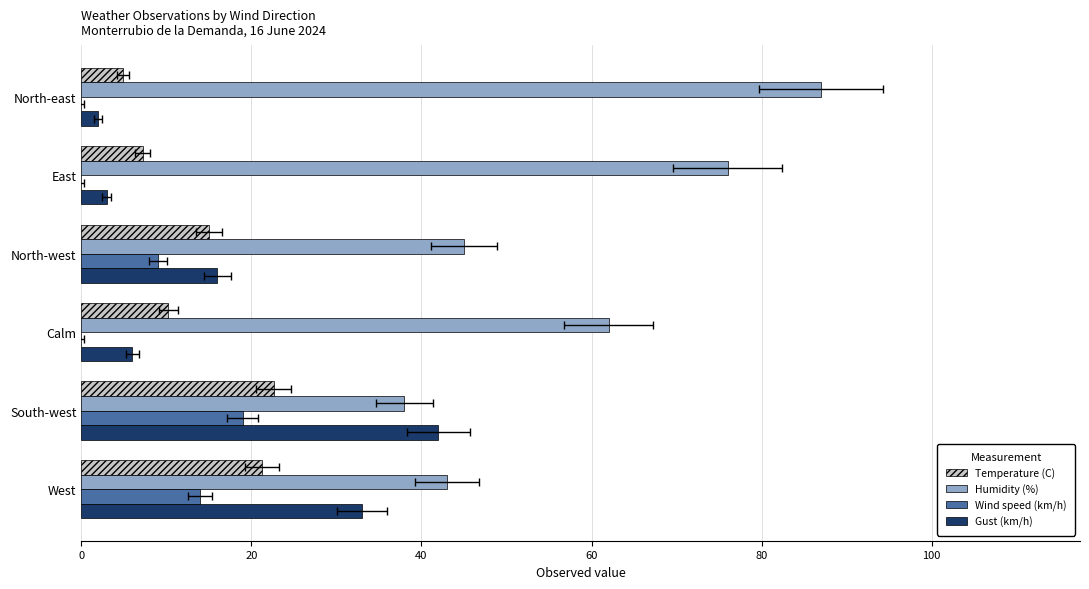

Which series has the largest total across all categories?

Humidity (%)